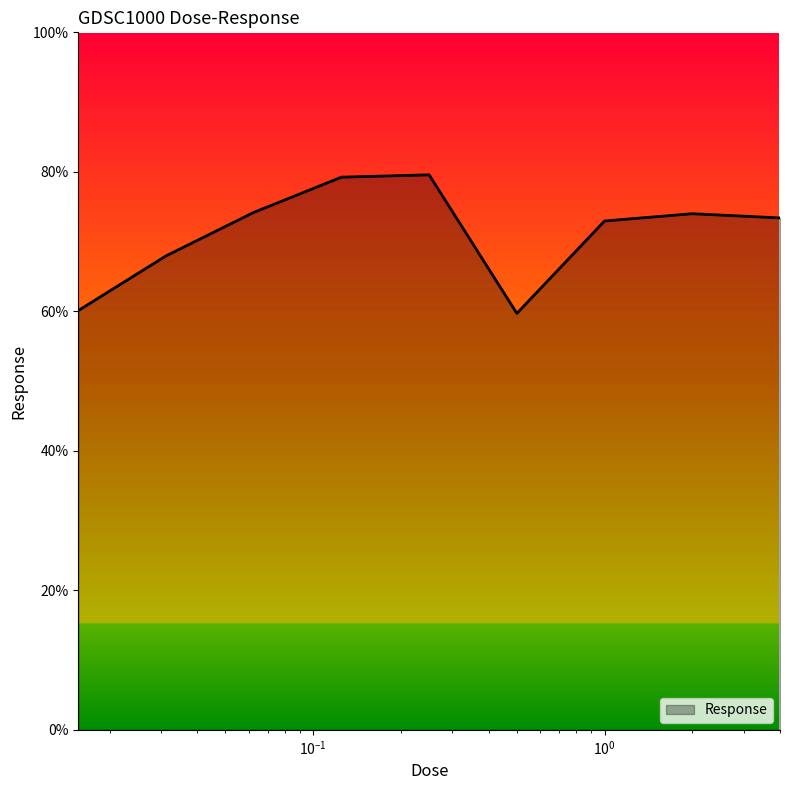

What is the difference between the second highest and minimum values?

19.5